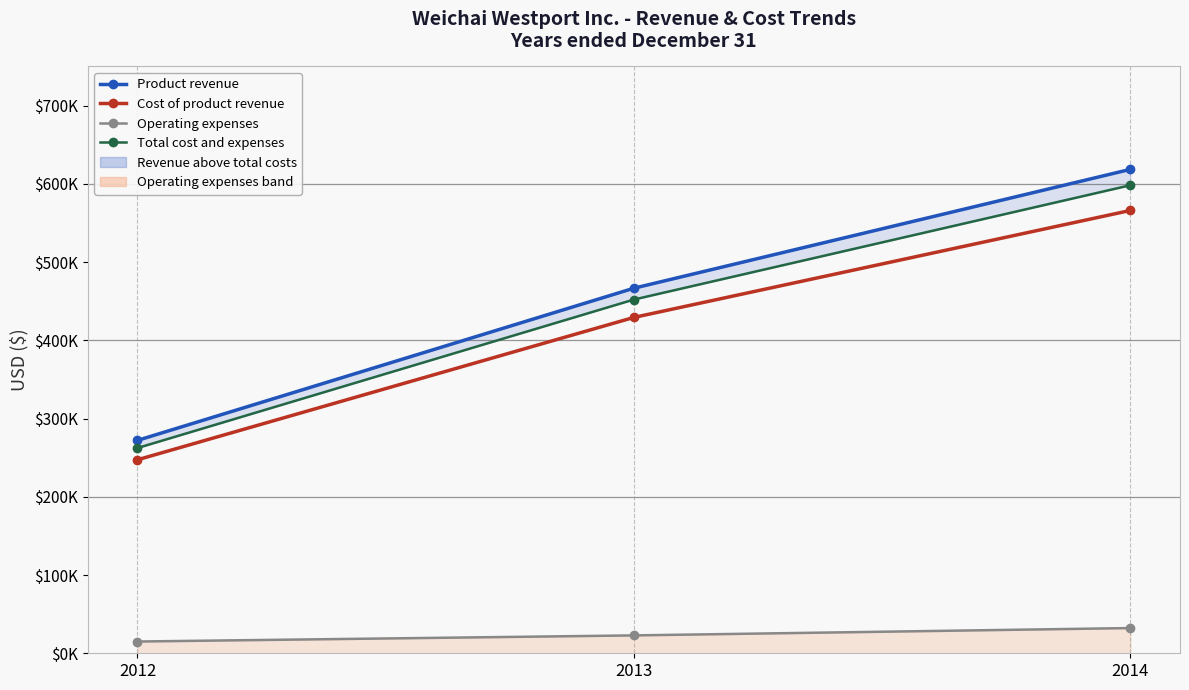

What is the difference between the maximum and minimum values in the Product revenue series?

346379